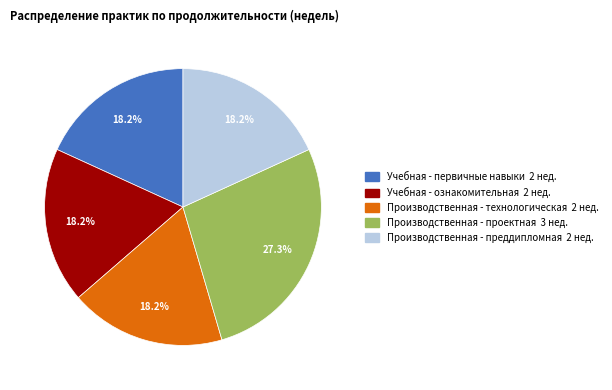

Is there any slice that represents more than half of the pie?

No